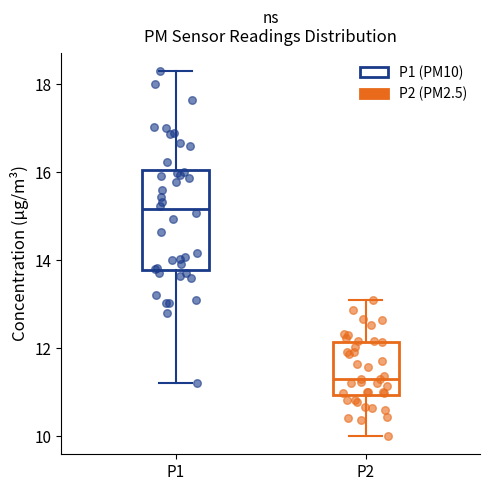

Which box is the tallest, from its lower edge to its upper edge?

P1